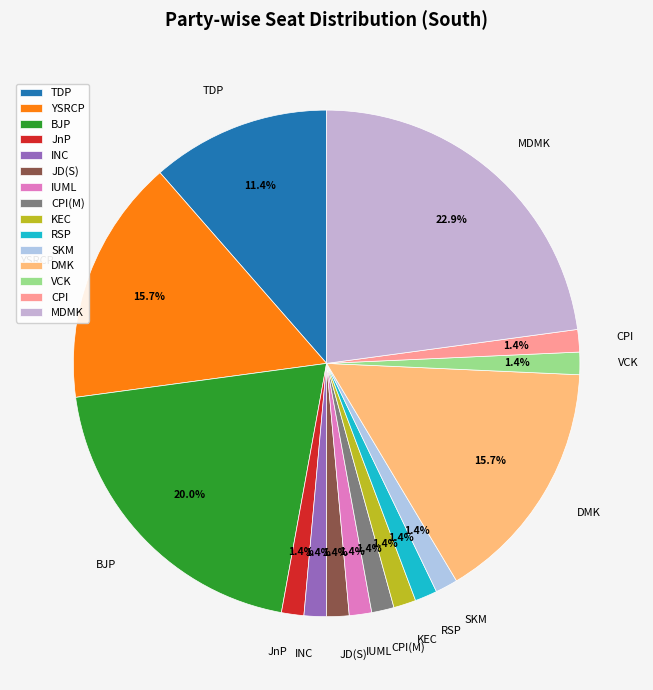

Does any single category account for the majority?

No